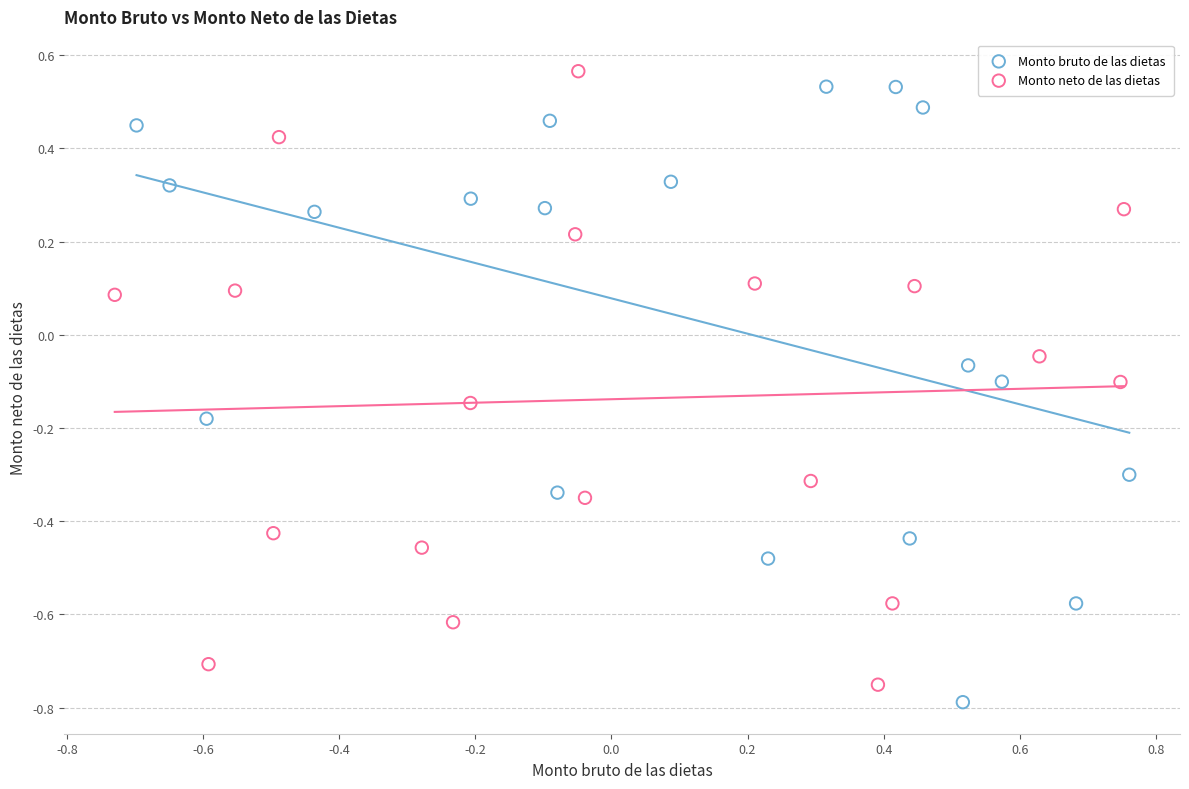

What are all the series names shown in the legend?

Monto bruto de las dietas, Monto neto de las dietas